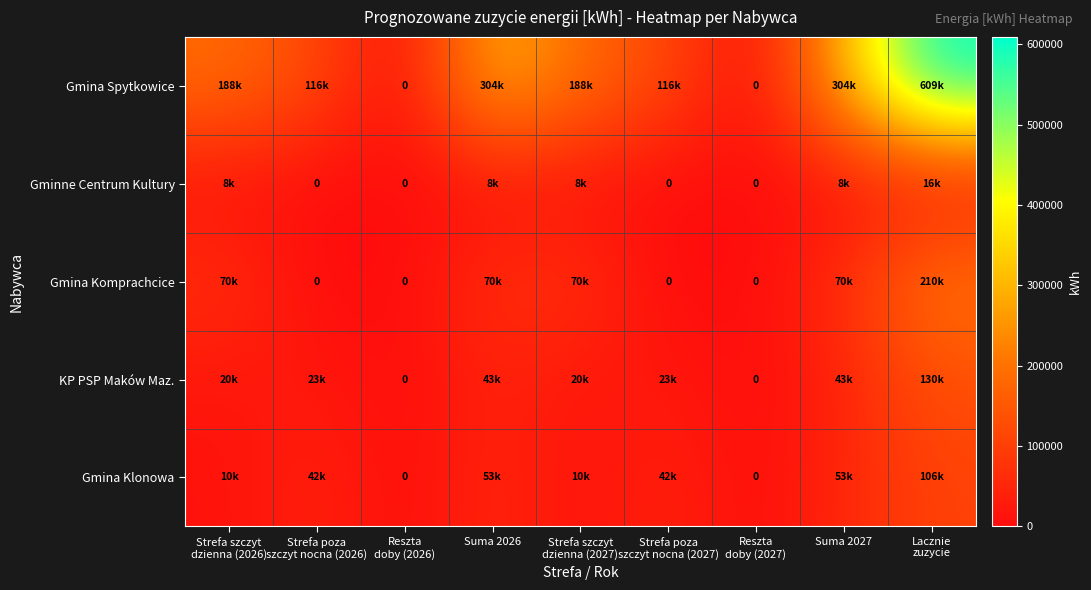

What is the spread (max minus min) of values at Strefa poza
szczyt nocna (2027)?

116320